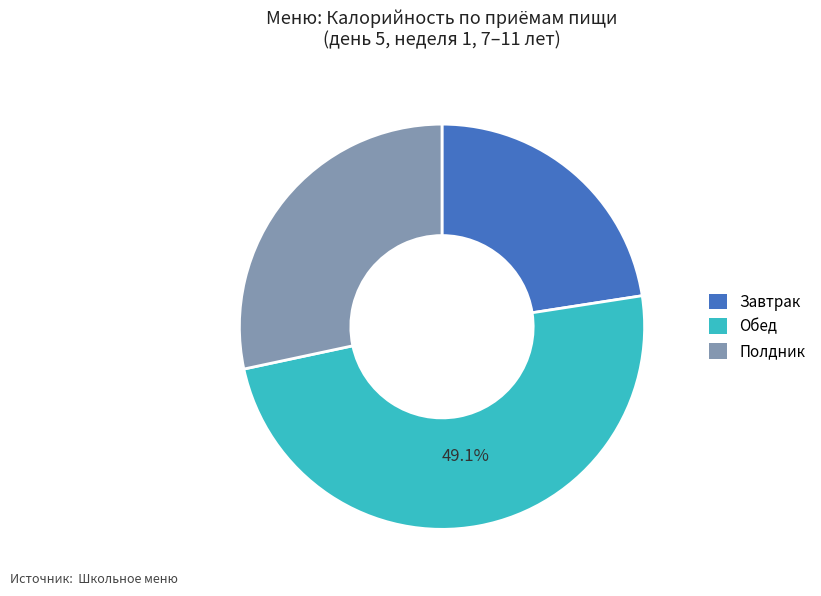

What percentage is the Завтрак slice, to the nearest percent?

23%